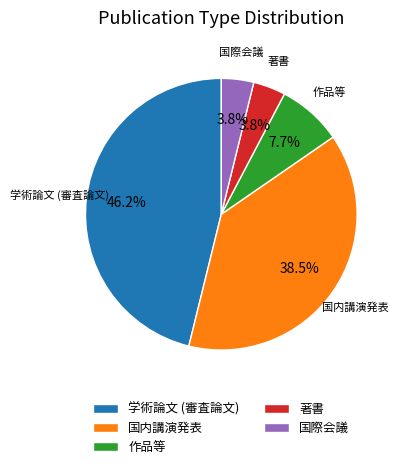

What is the ratio of the value at 国内講演発表 to the value at 学術論文 (審査論文)?

0.8